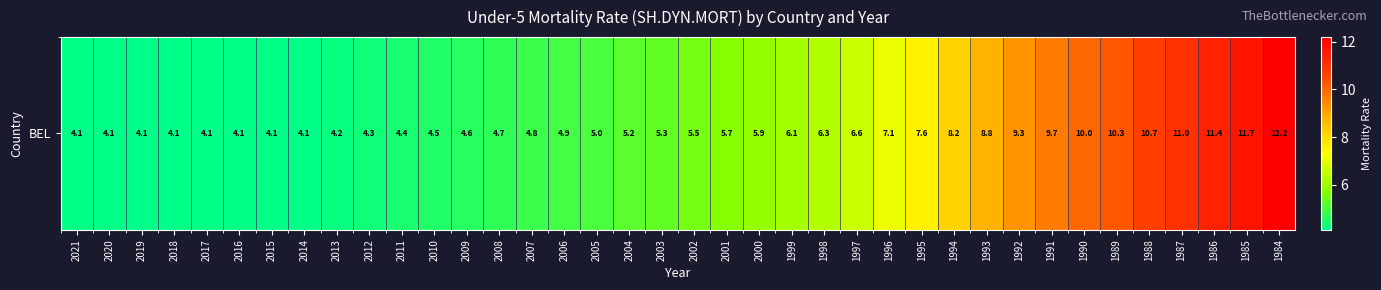

Reading right to left, what are all the values shown in this chart?

12.2	11.7	11.4	11.0	10.7	10.3	10.0	9.7	9.3	8.8	8.2	7.6	7.1	6.6	6.3	6.1	5.9	5.7	5.5	5.3	5.2	5.0	4.9	4.8	4.7	4.6	4.5	4.4	4.3	4.2	4.1	4.1	4.1	4.1	4.1	4.1	4.1	4.1